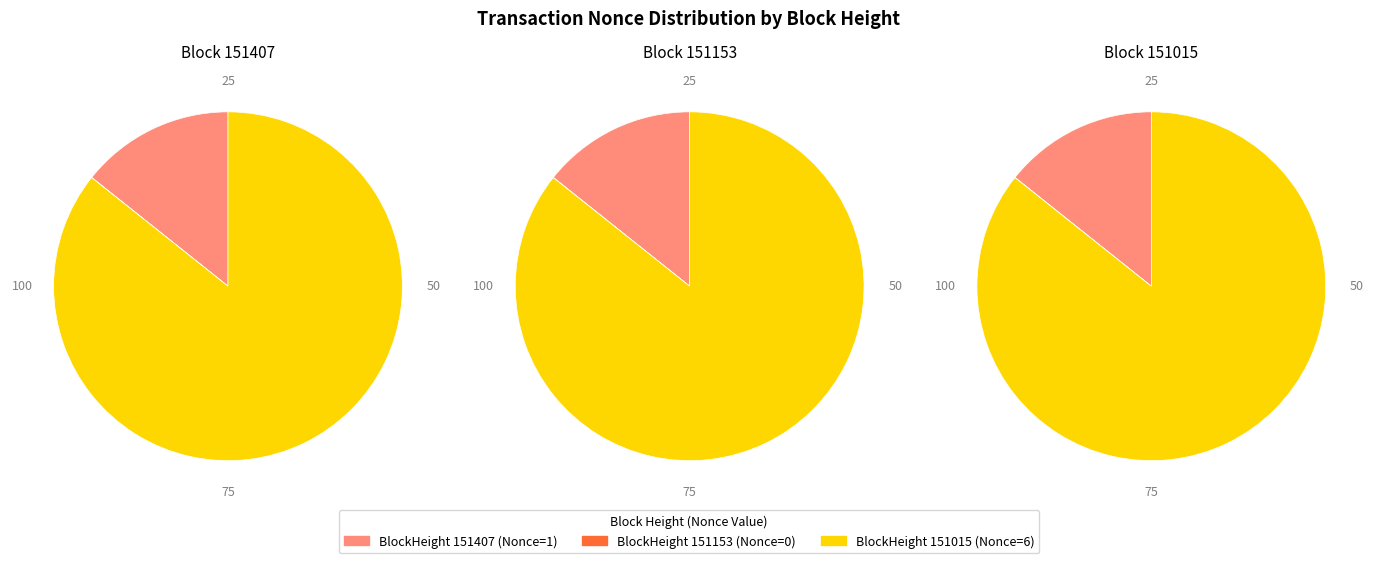

Which category has the biggest portion of the pie?

151015